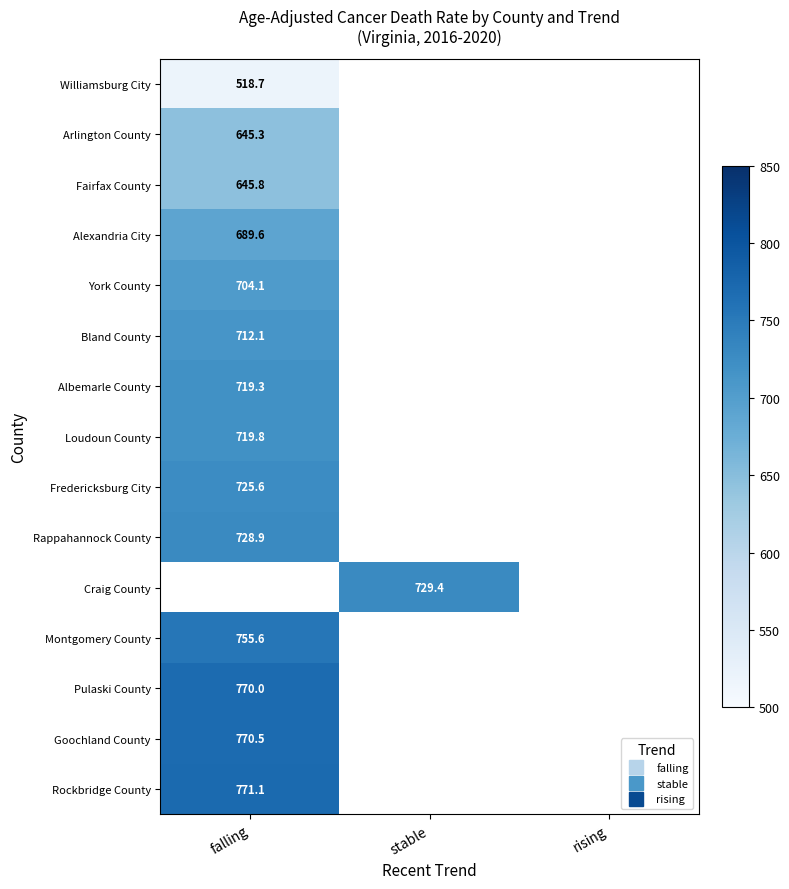

At which category is the sum across all series the highest?

falling